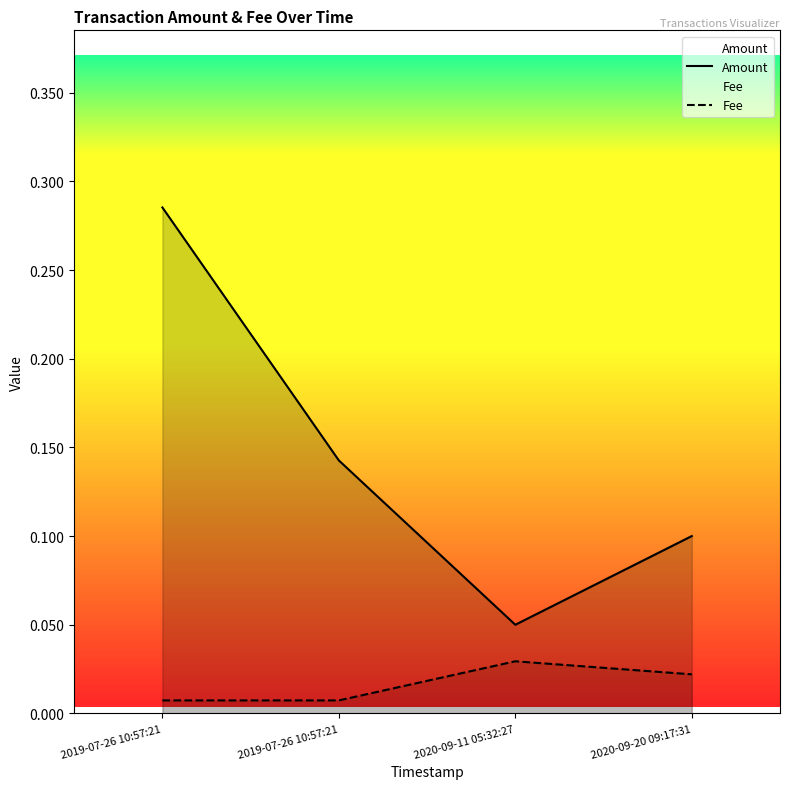

What is the label of the 1st point from the left?

2019-07-26 10:57:21